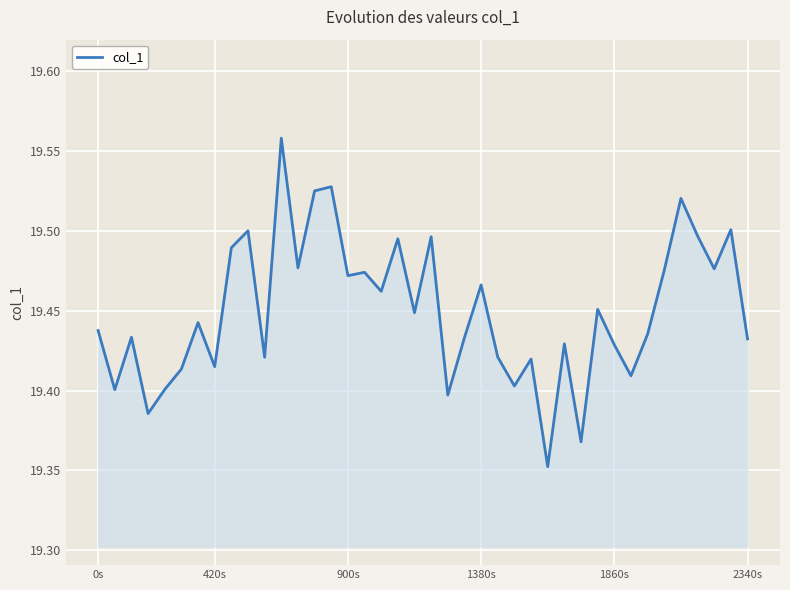

True or false: the data shows 28.0 at 900s.

False